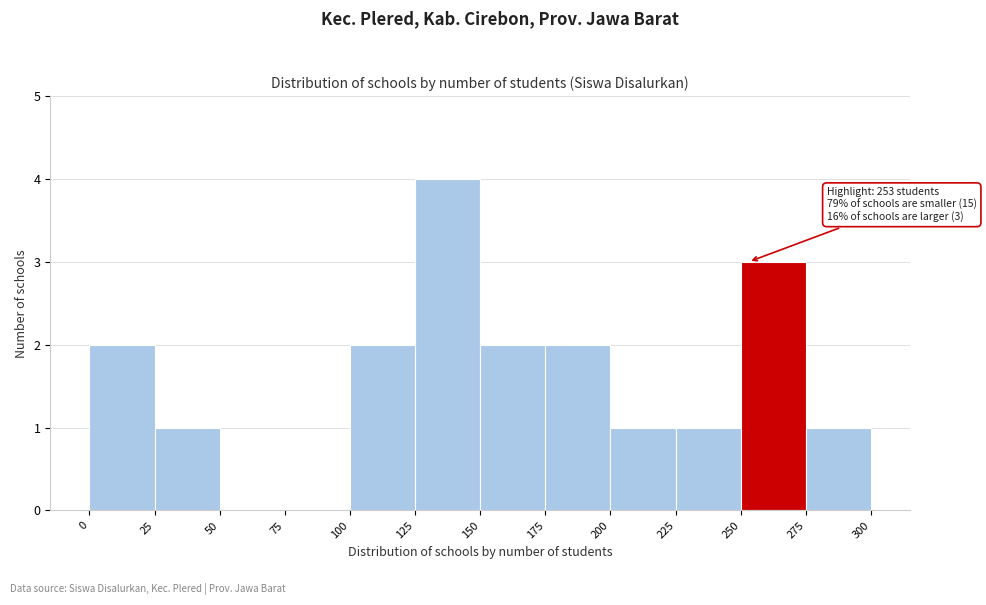

Which range on the x-axis has the tallest bar?

125 to 150